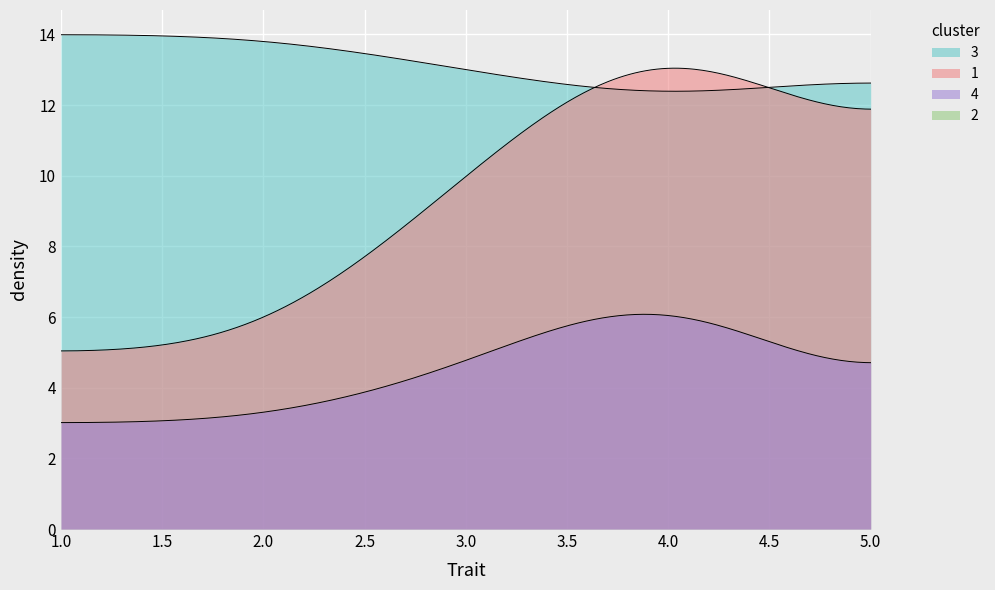

True or false: 4 and 3 intersect in this chart.

False